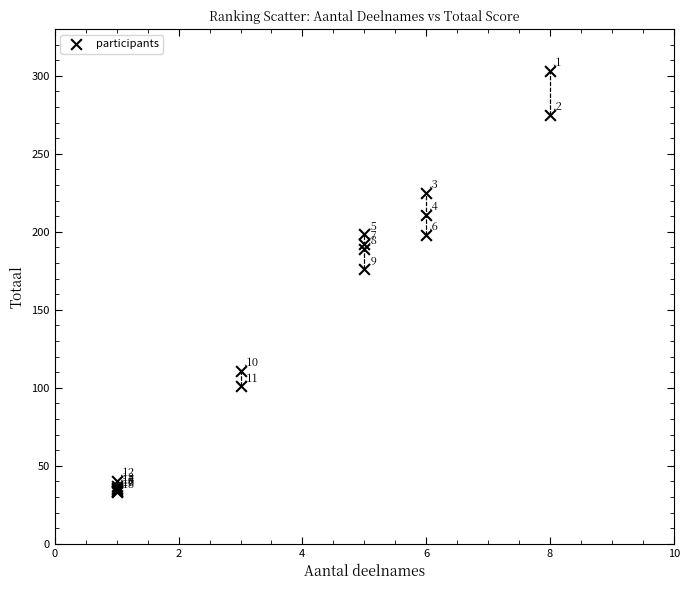

What Y value in the scatter plot is closest to 168?

176.0